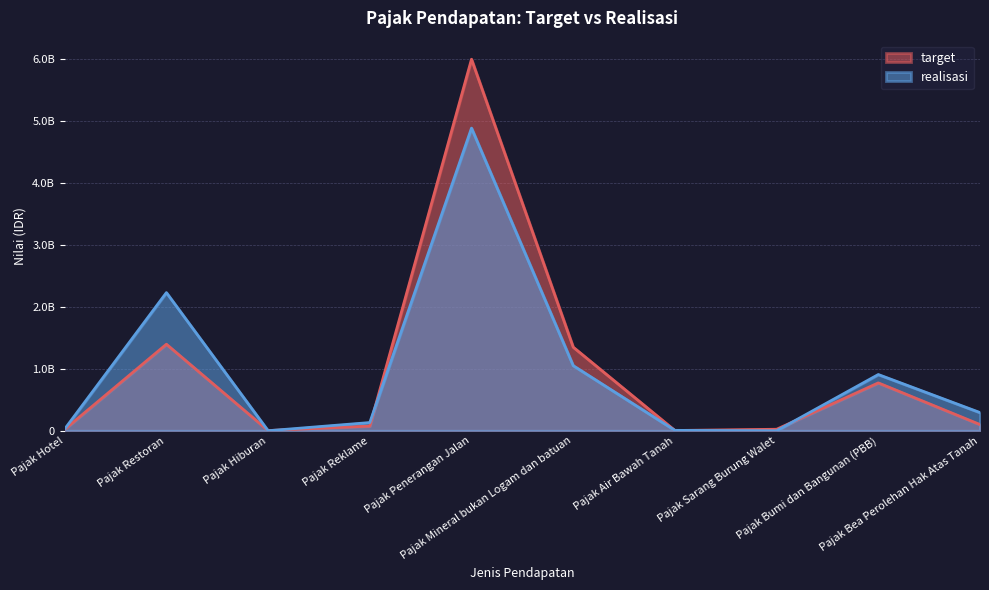

List the series in order of their peak value, highest first.

target, realisasi